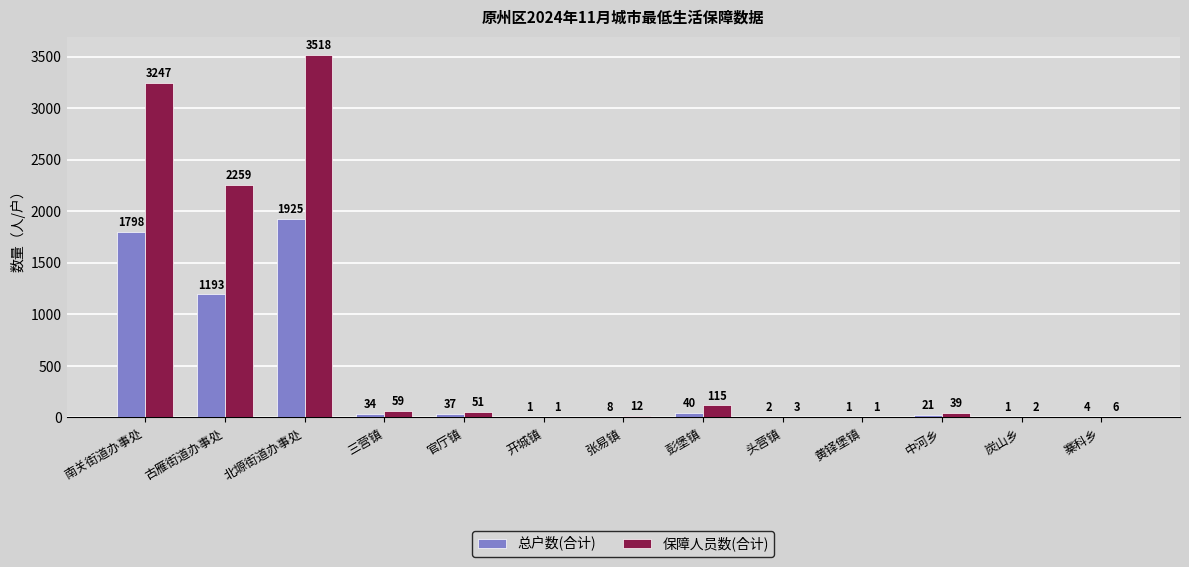

Which series changed the most between 黄铎堡镇 and 炭山乡?

保障人员数(合计)